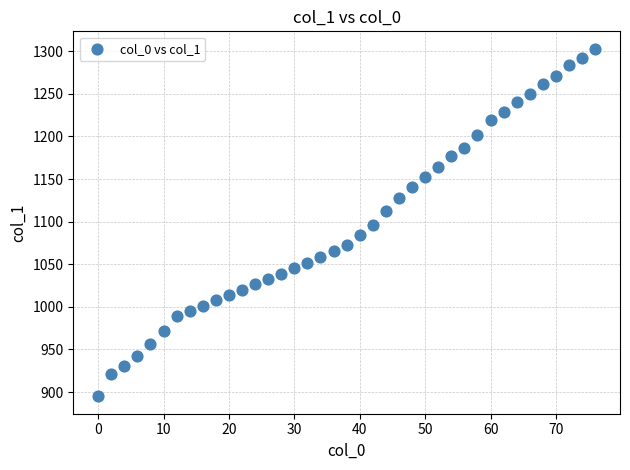

What is the range of Y values (max minus min)?

408